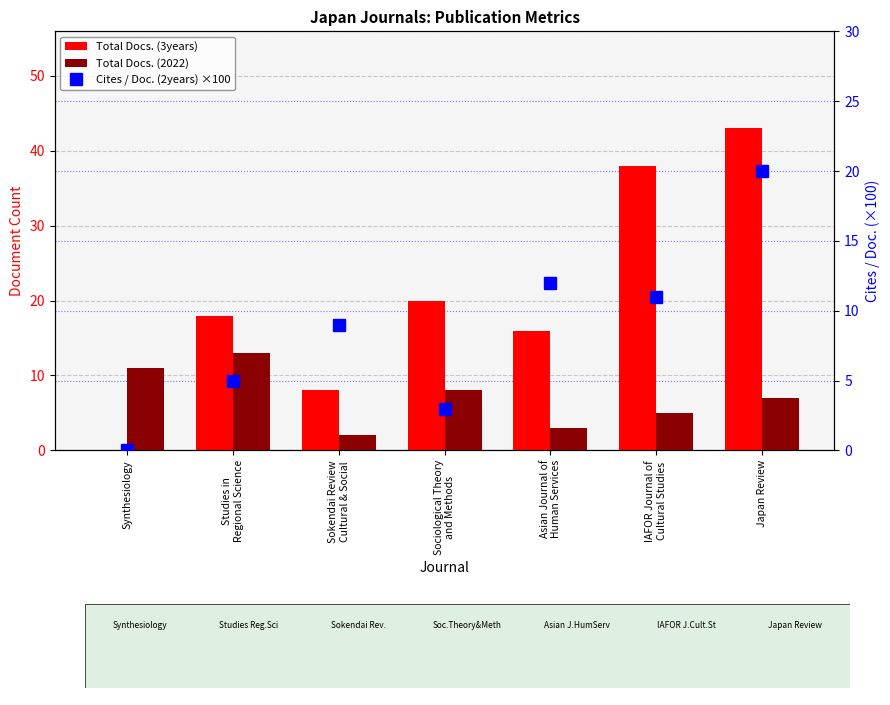

What is the difference between the Cites / Doc. (2years) ×100 values at Japan Review and Sokendai Review
Cultural & Social?

11